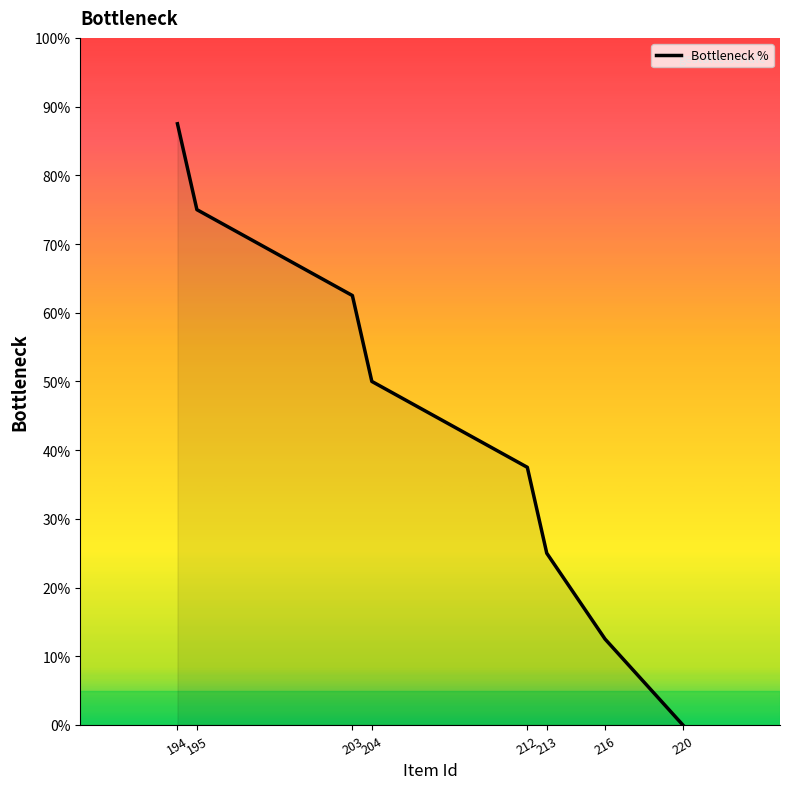

List the labels in order of value, smallest first.

220, 216, 213, 212, 204, 203, 195, 194